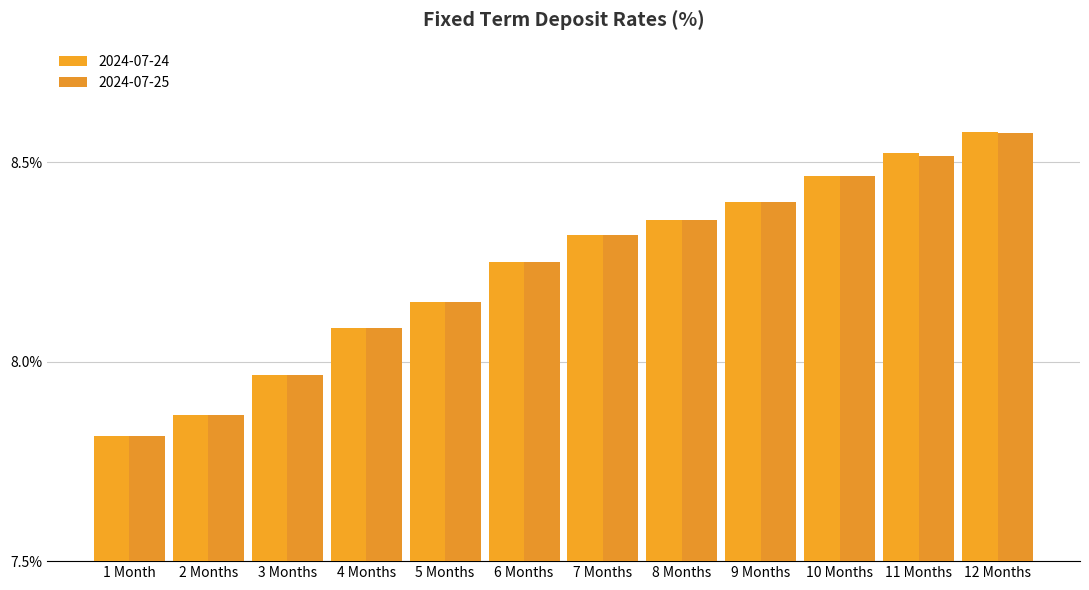

At which category is the sum across all series the highest?

12 Months